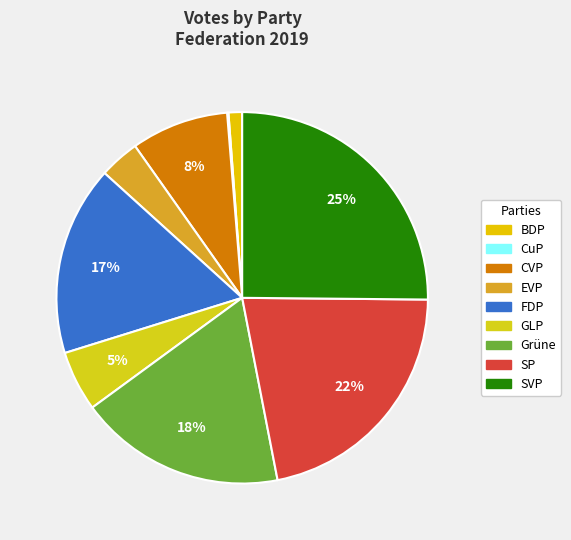

Which slice is the largest?

SVP